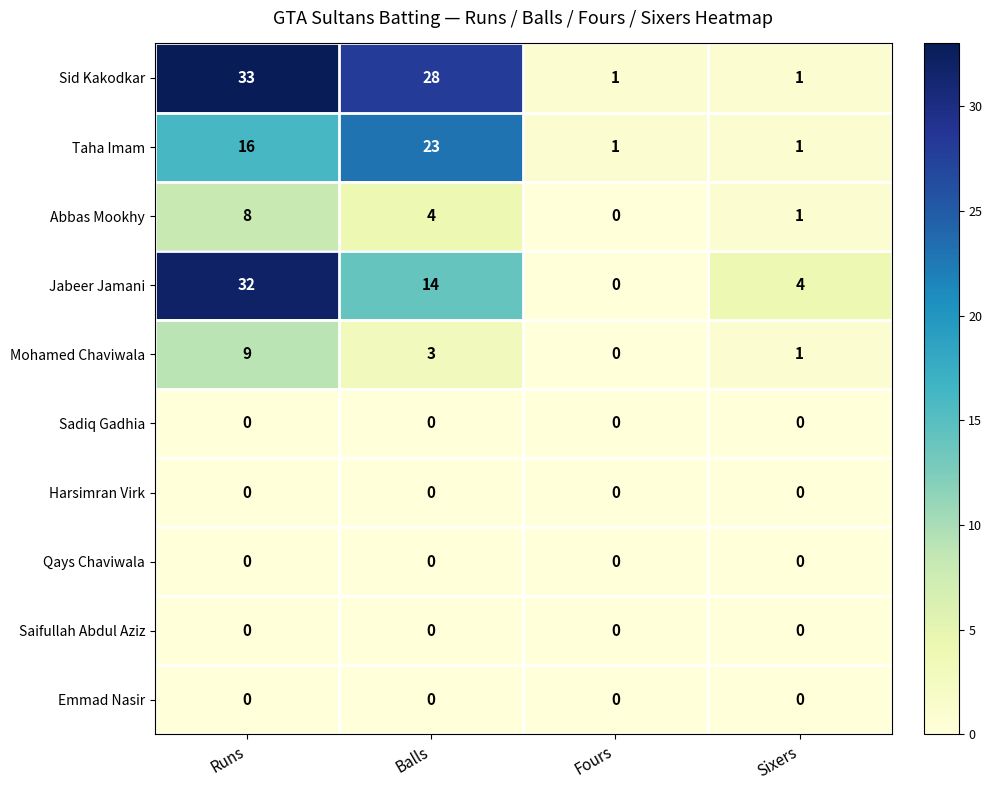

Which series changed the most between Runs and Sixers?

Sid Kakodkar